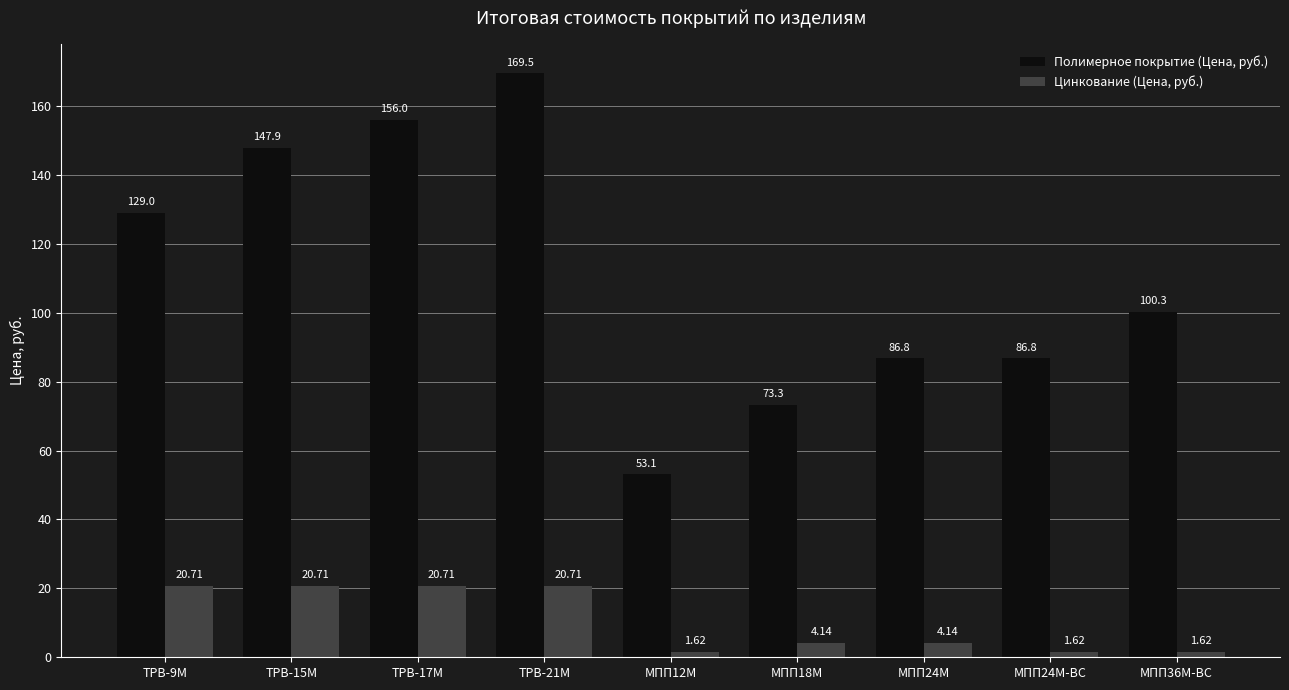

What is the difference between the maximum and minimum values in the Полимерное покрытие (Цена, руб.) series?

116.4